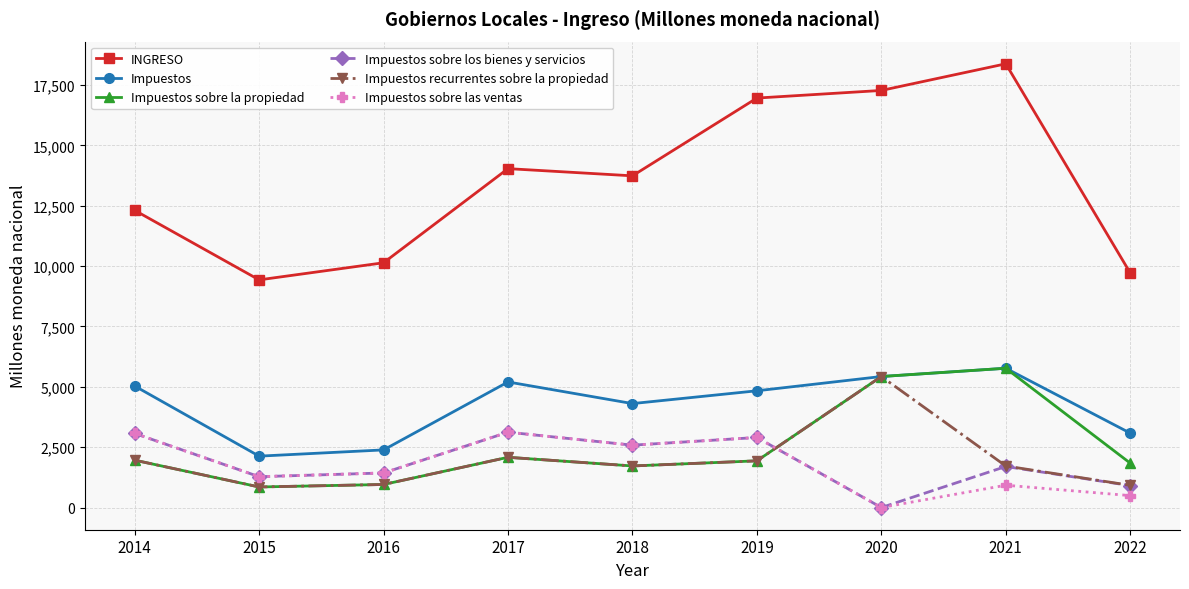

Between 2014 and 2016, which series saw the biggest shift?

Impuestos